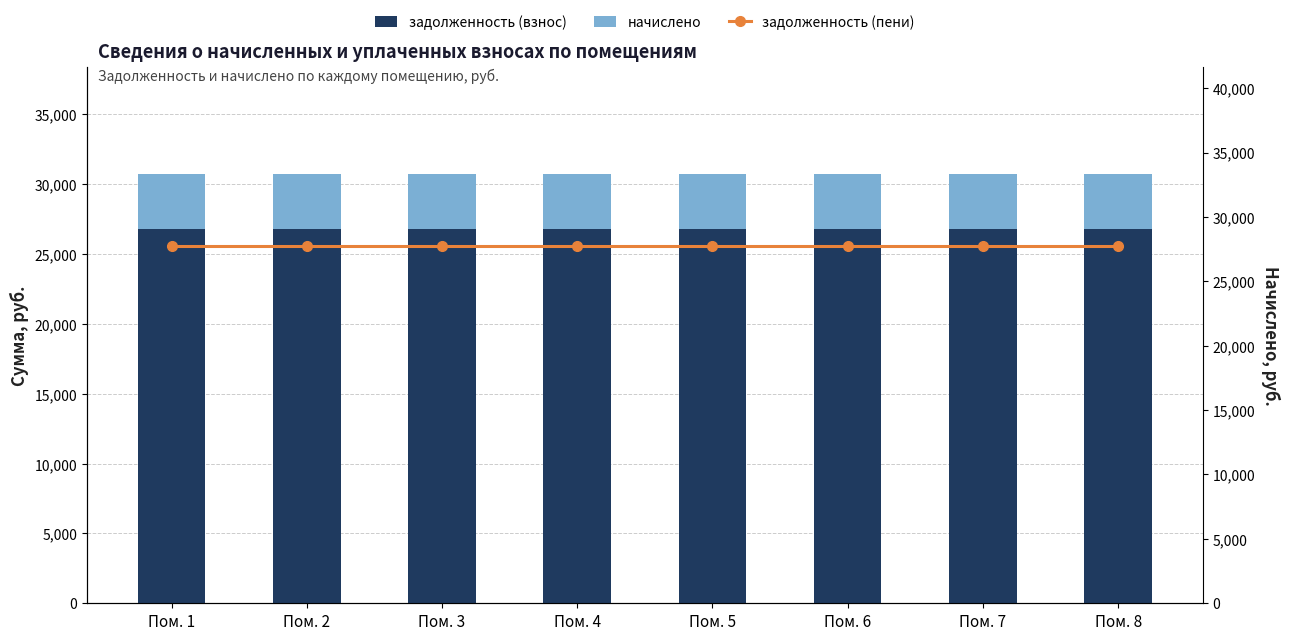

True or false: начислено has a value of 3946.8 at Пом. 5.

True